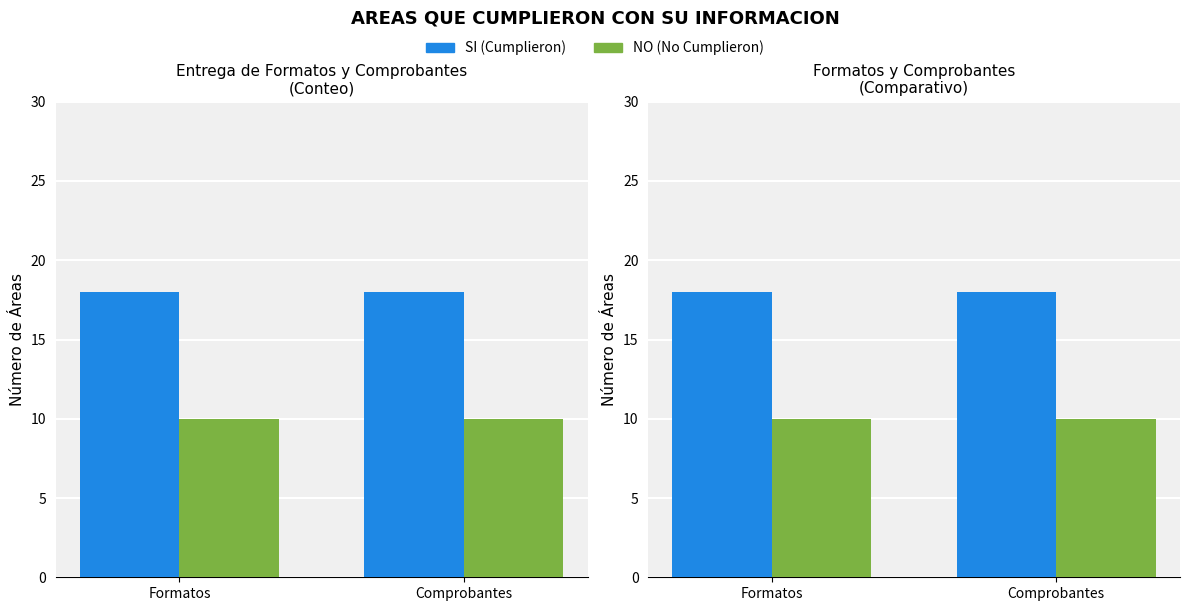

What is the spread (max minus min) of values at Formatos?

8